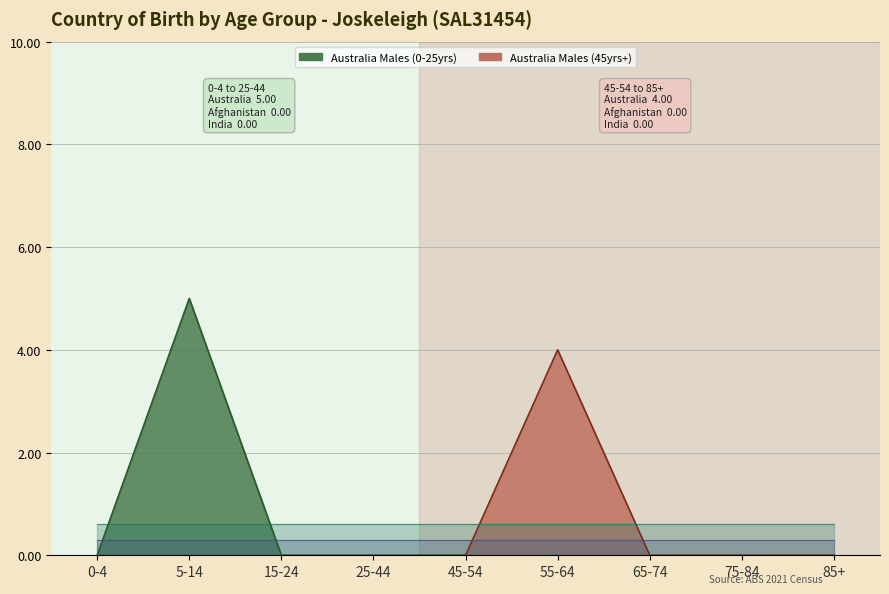

Between 55-64 and 85+, which is larger?

55-64